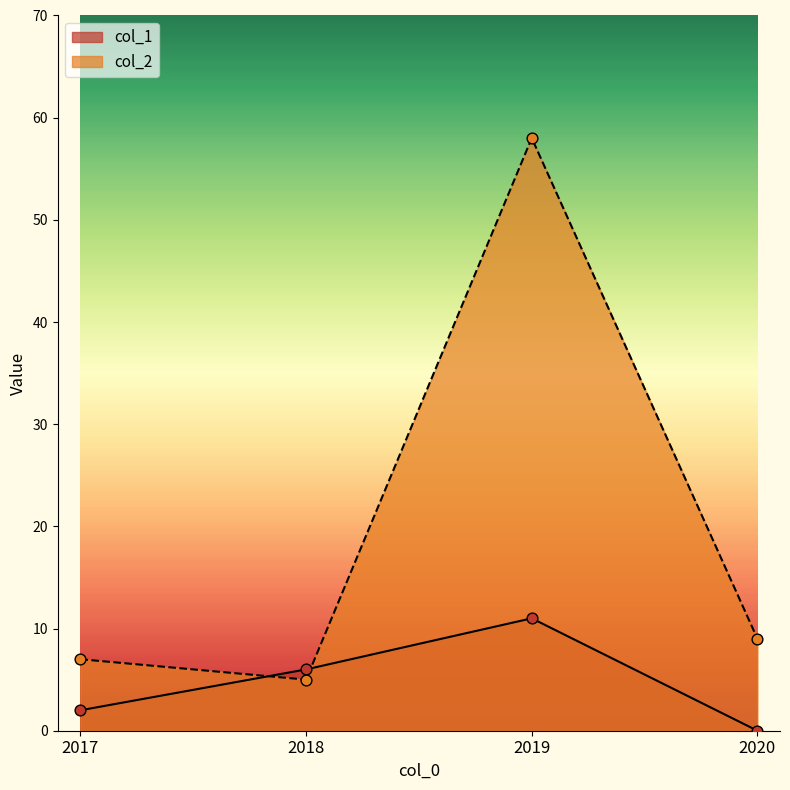

At how many categories does at least one series exceed 25?

1